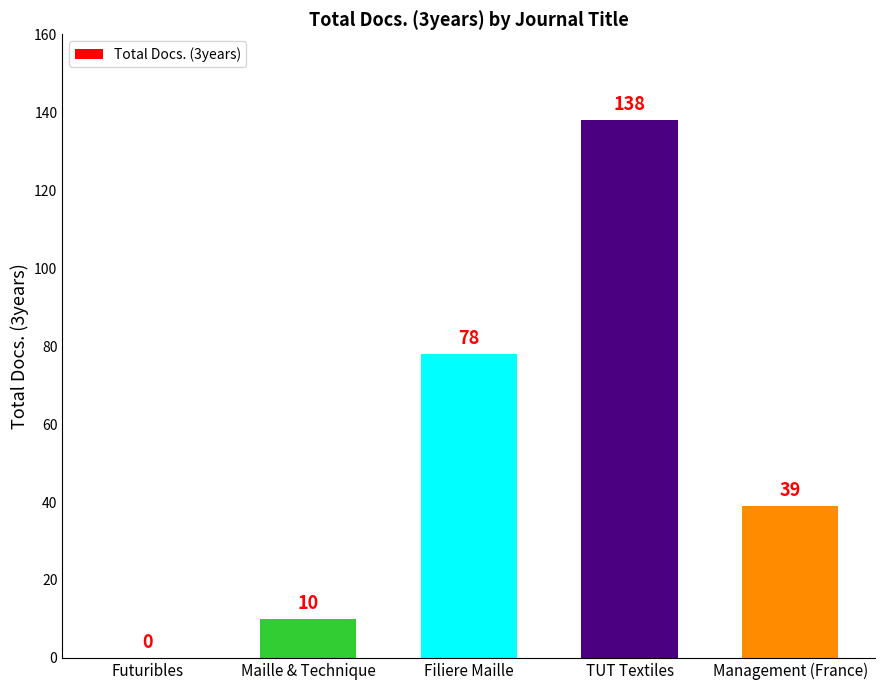

Between TUT Textiles and Maille & Technique, which is larger?

TUT Textiles